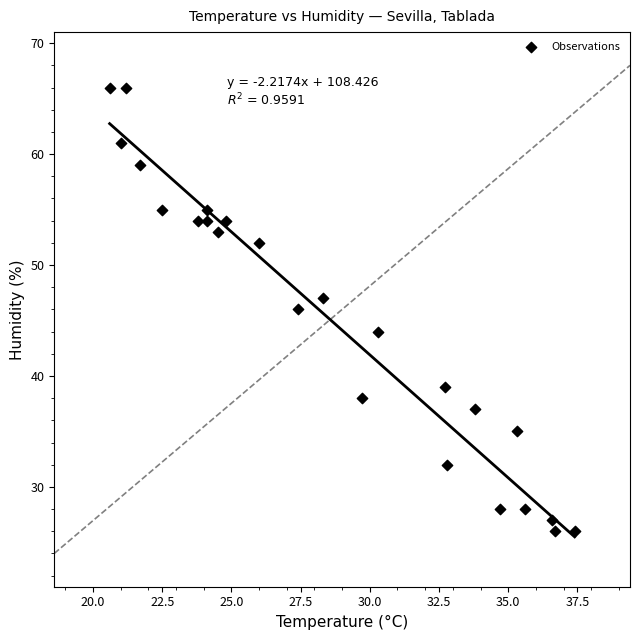

What is the range of Y values (max minus min)?

40